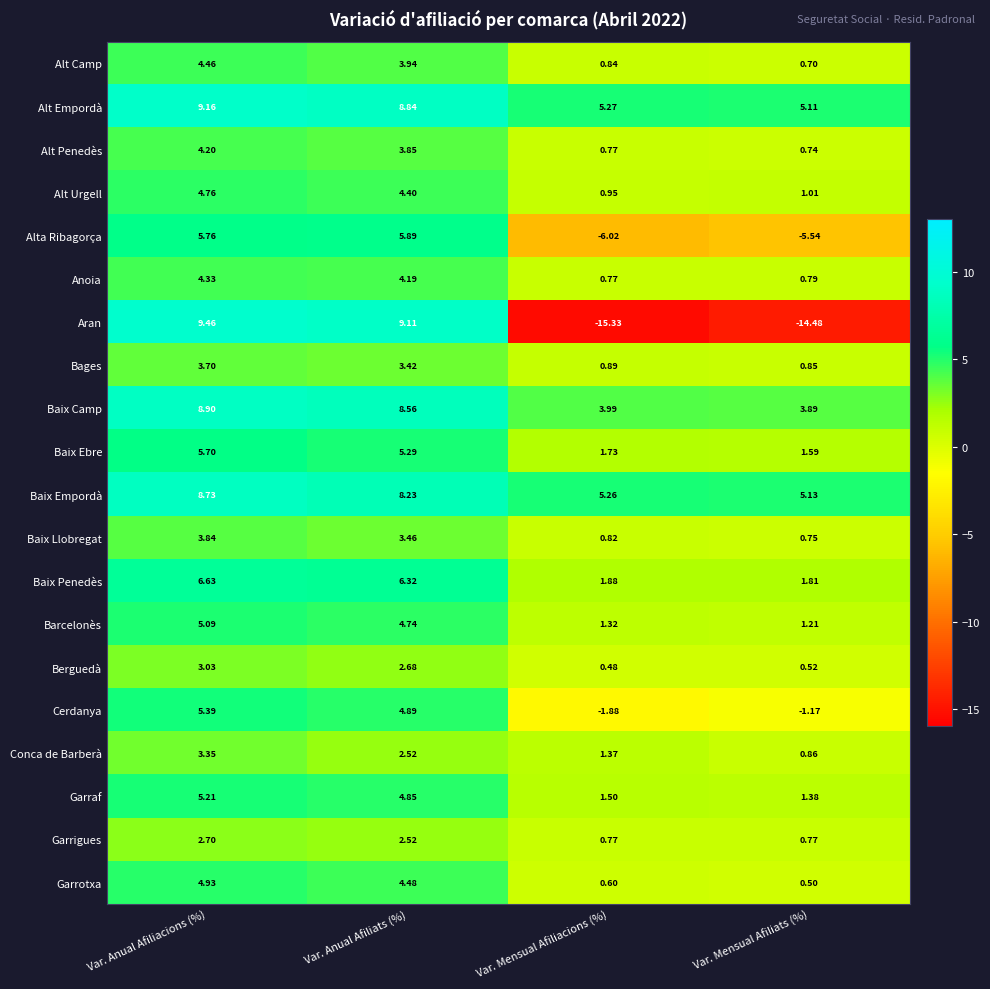

Where does the Bages series first go above 3?

Var. Anual Afiliacions (%)